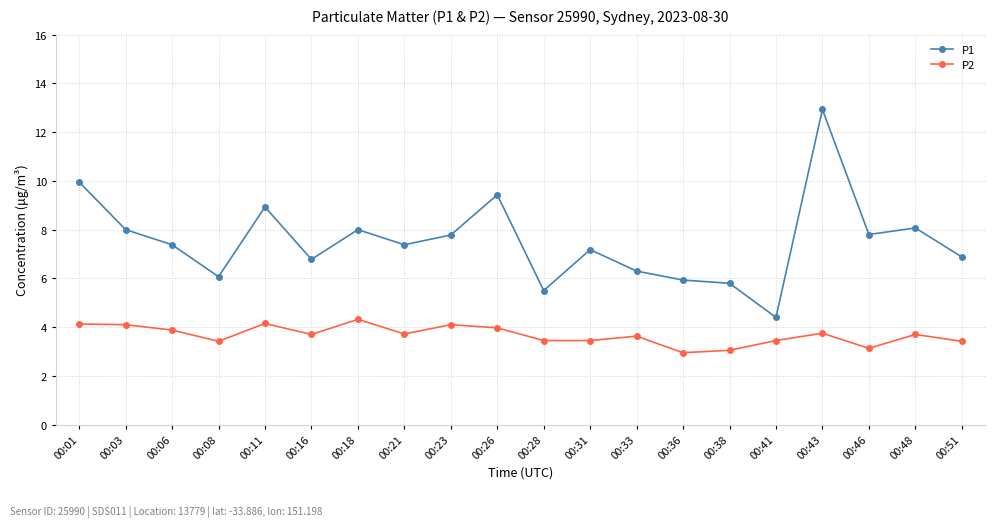

True or false: P1 and P2 intersect in this chart.

False